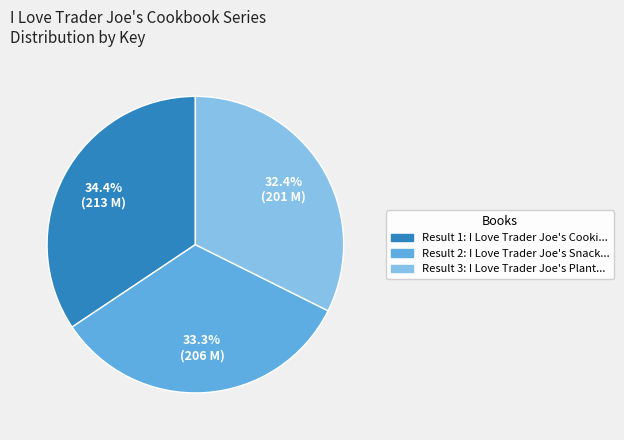

What is the largest slice in the pie chart?

Result 1: I Love Trader Joe's Cooki...